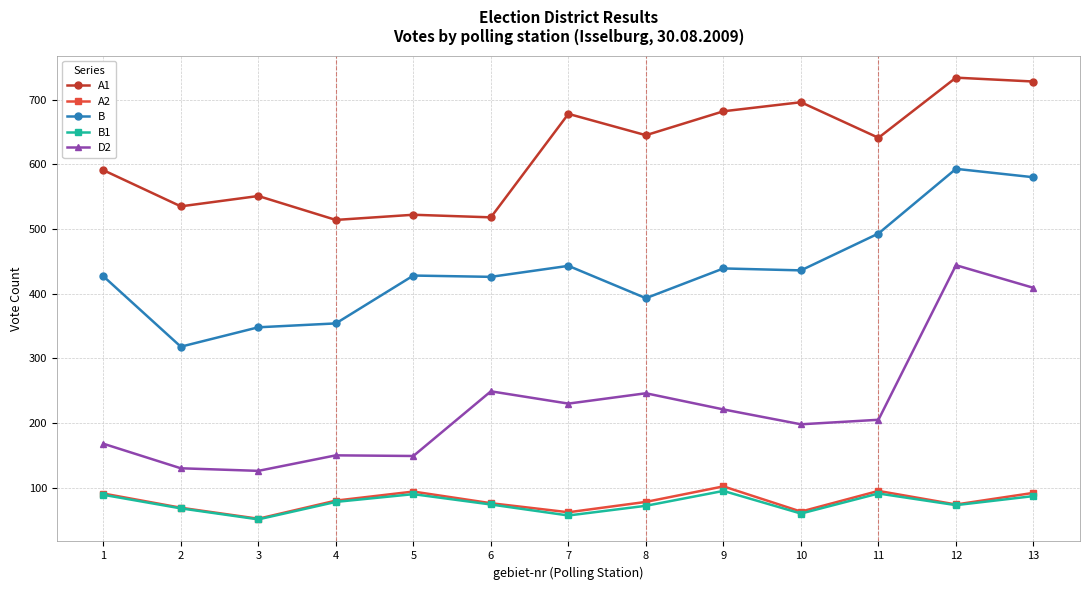

What is the spread (max minus min) of values at 10?

636